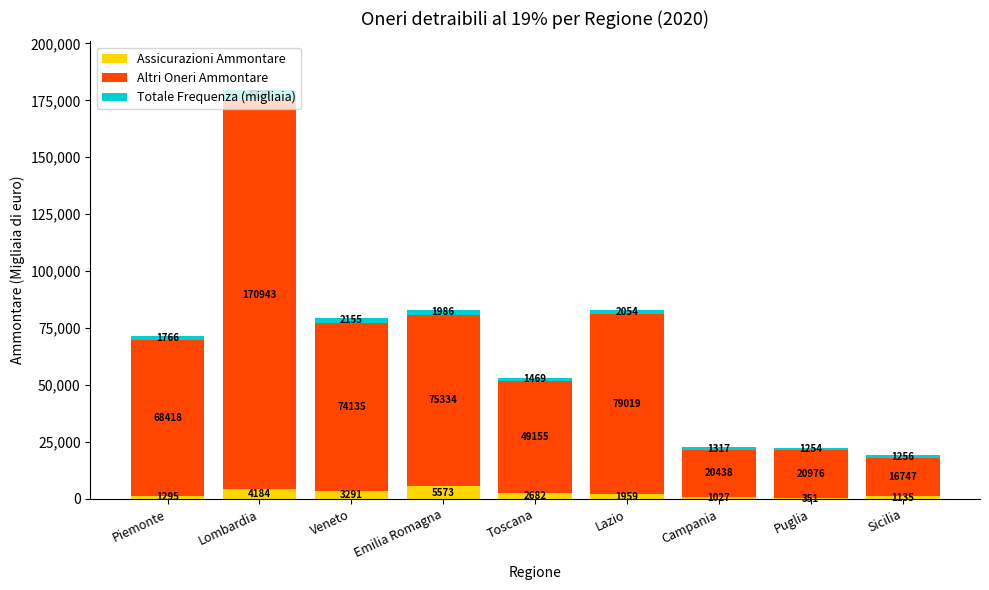

At which label does Assicurazioni Ammontare first exceed 1959?

Lombardia